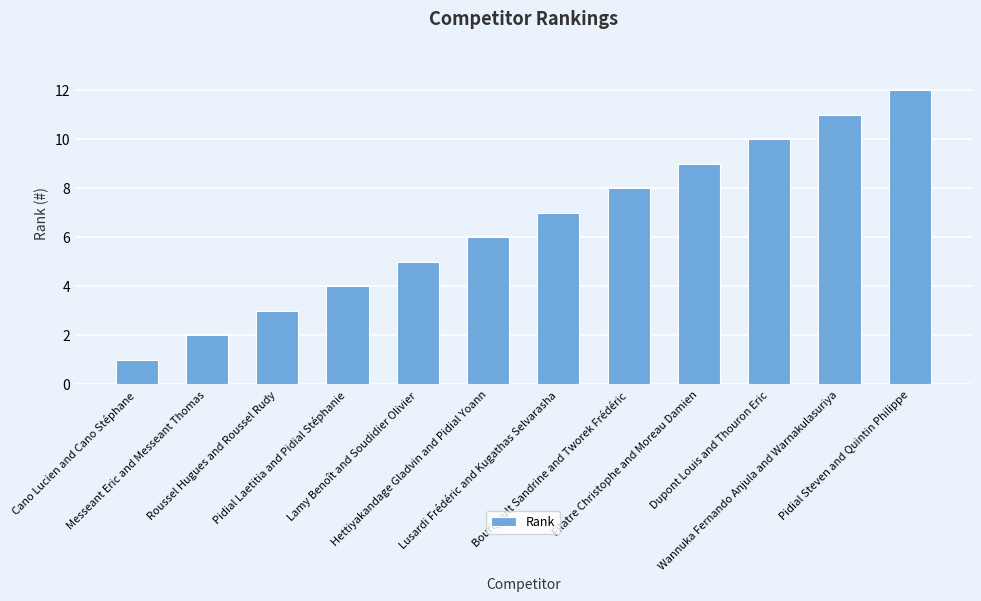

What is the label of the 7th bar from the left?

Lusardi Frédéric and Kugathas Selvarasha